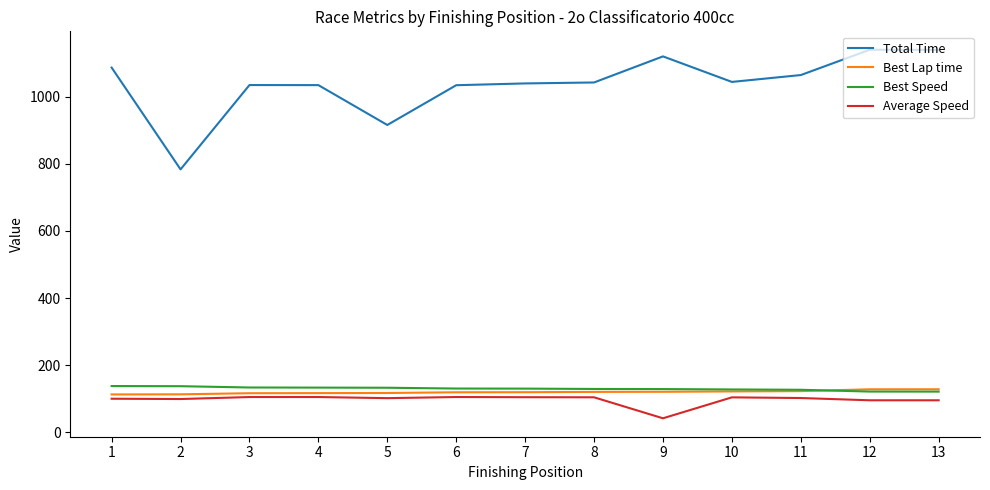

What is the average value of the Best Lap time series?

119.6